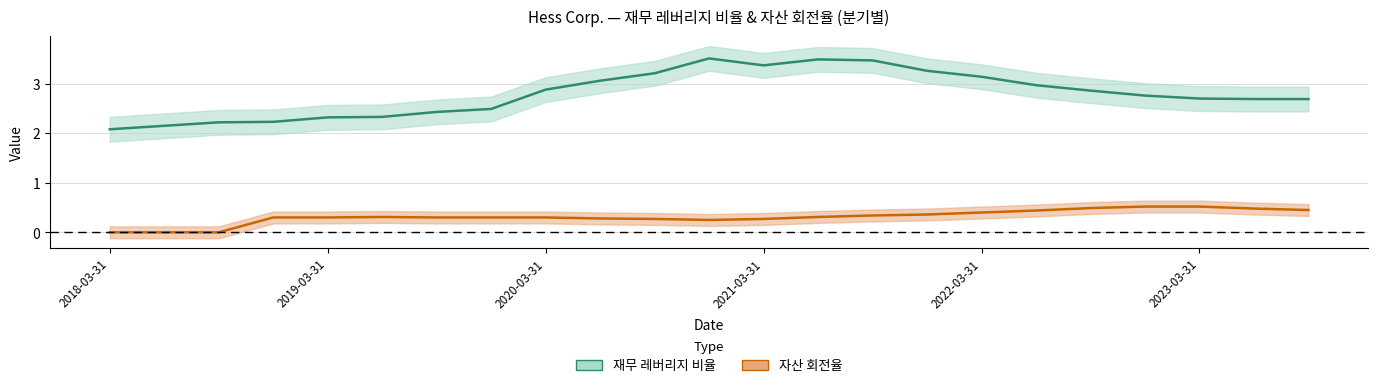

Reading left to right, extract all data points from this chart.

재무 레버리지 비율: 2018-03-31=2.1	2018-06-30=2.1	2018-09-30=2.2	2018-12-31=2.2	2019-03-31=2.3	2019-06-30=2.3	2019-09-30=2.4	2019-12-31=2.5	2020-03-31=2.9	2020-06-30=3.1	2020-09-30=3.2	2020-12-31=3.5	2021-03-31=3.4	2021-06-30=3.5	2021-09-30=3.5	2021-12-31=3.3	2022-03-31=3.1	2022-06-30=3.0	2022-09-30=2.9	2022-12-31=2.8	2023-03-31=2.7	2023-06-30=2.7	2023-09-30=2.7
자산 회전율: 2018-03-31=0.0	2018-06-30=0.0	2018-09-30=0.0	2018-12-31=0.3	2019-03-31=0.3	2019-06-30=0.3	2019-09-30=0.3	2019-12-31=0.3	2020-03-31=0.3	2020-06-30=0.3	2020-09-30=0.3	2020-12-31=0.2	2021-03-31=0.3	2021-06-30=0.3	2021-09-30=0.3	2021-12-31=0.4	2022-03-31=0.4	2022-06-30=0.4	2022-09-30=0.5	2022-12-31=0.5	2023-03-31=0.5	2023-06-30=0.5	2023-09-30=0.5